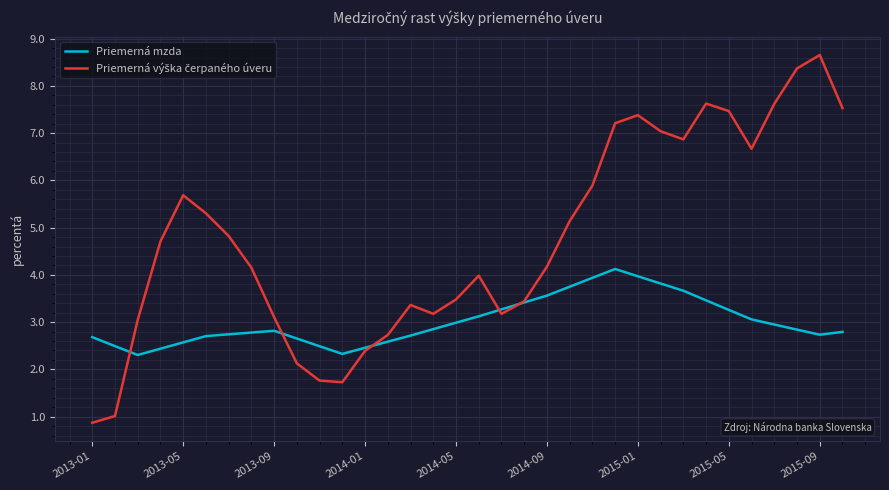

Does the chart have visible grid lines?

Yes